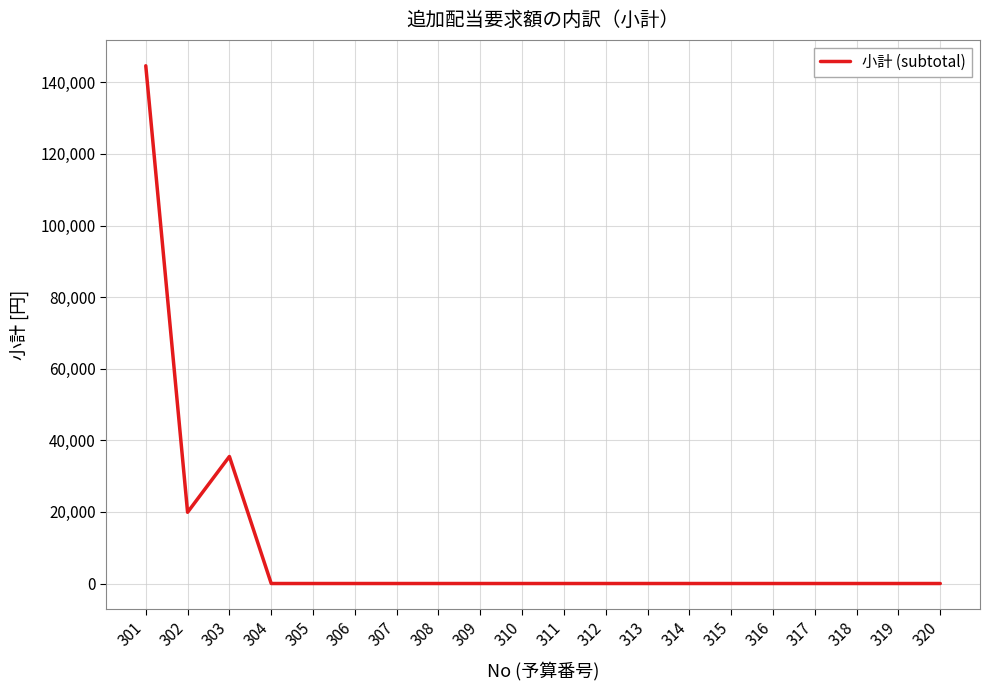

Is it true that the value at 303 is 17402?

False